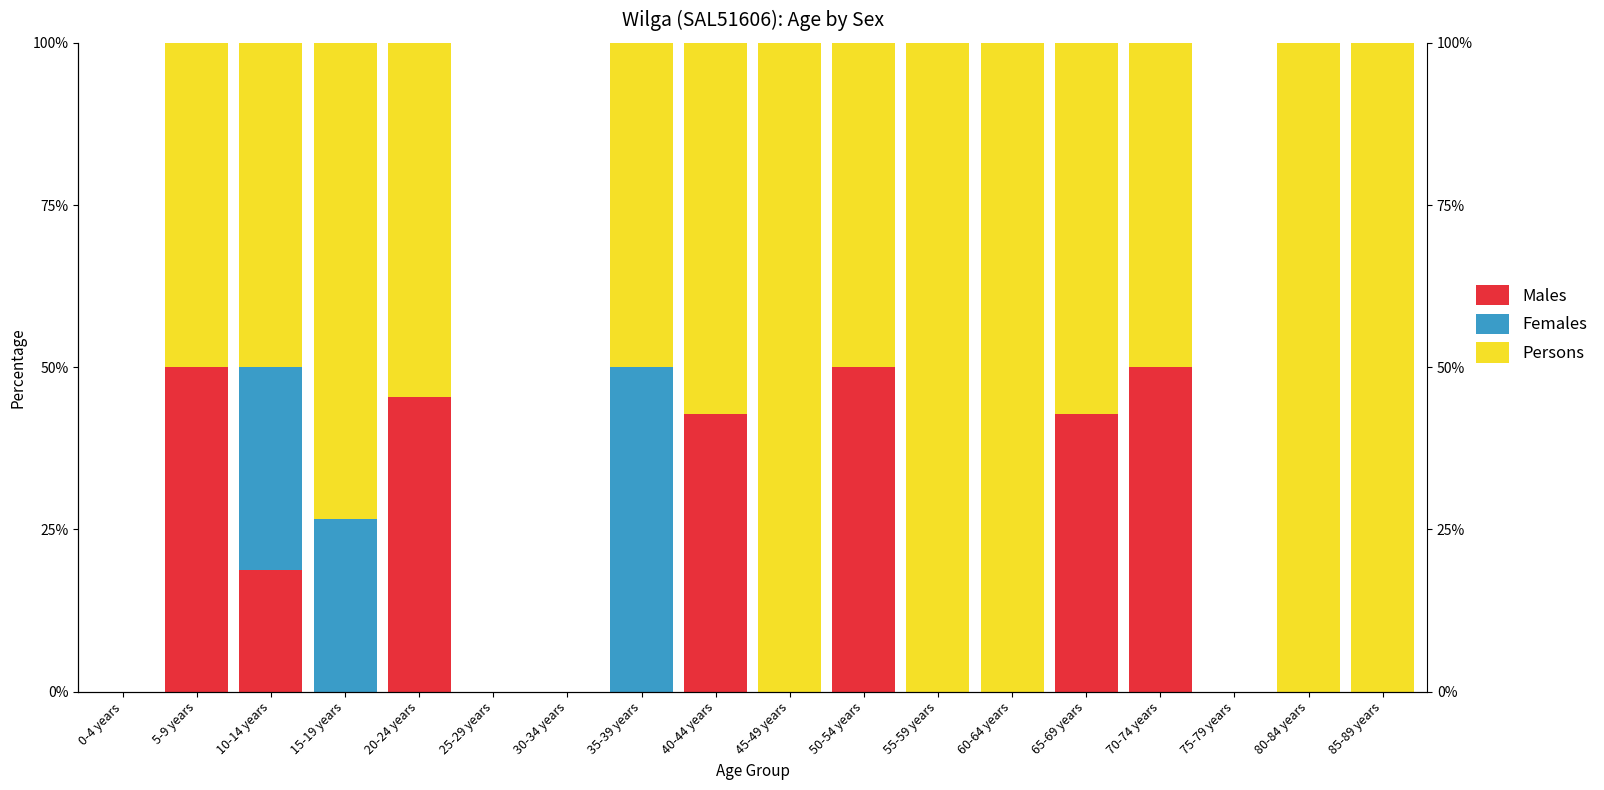

Is it true that Females equals 23.4 at 45-49 years?

False